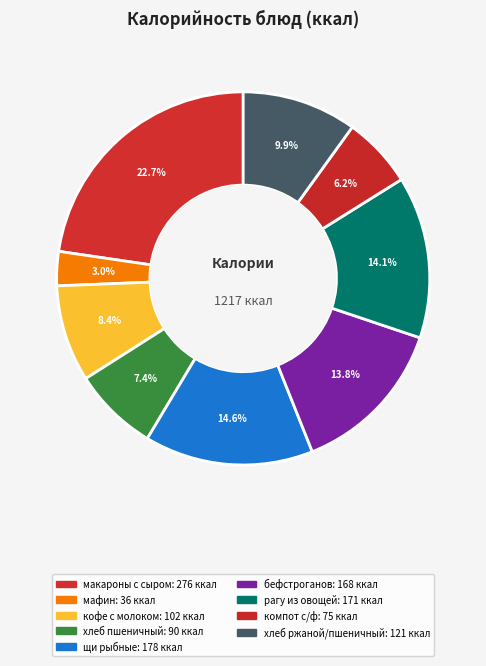

To the nearest percent, what portion does рагу из овощей represent?

14%